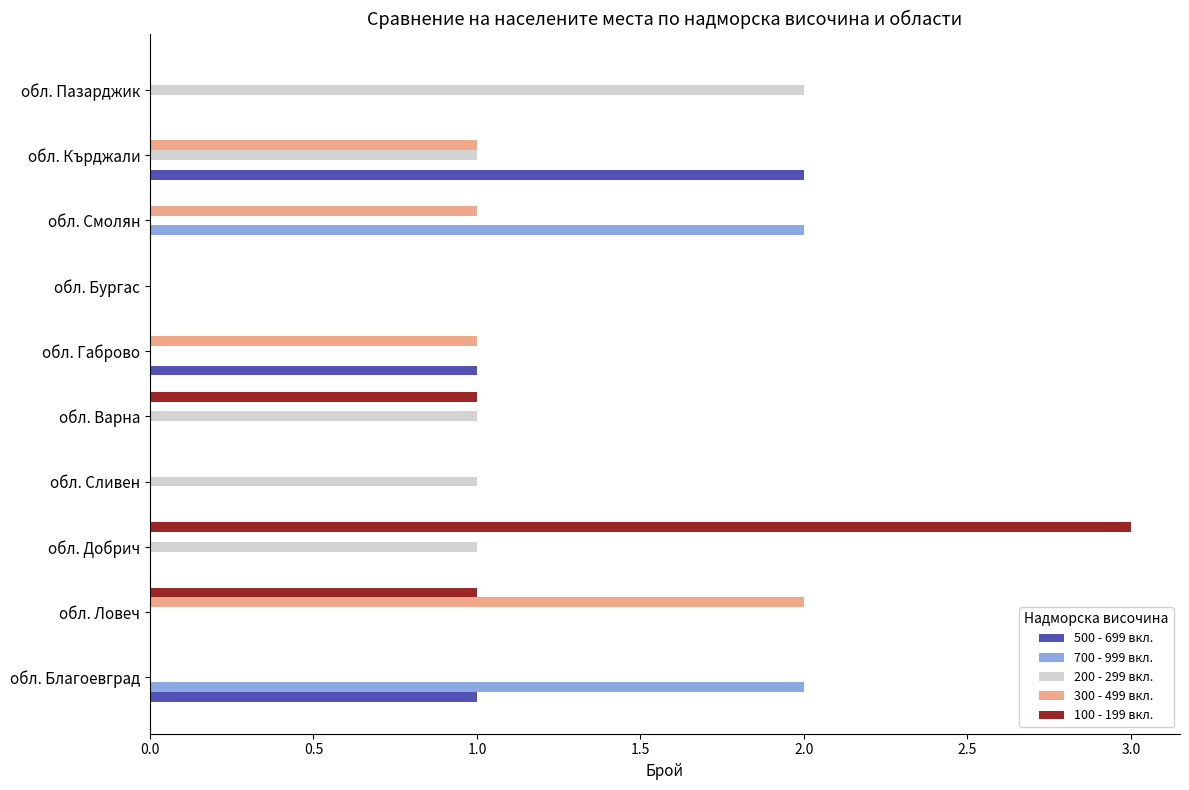

What is the total value across all series at обл. Благоевград?

3